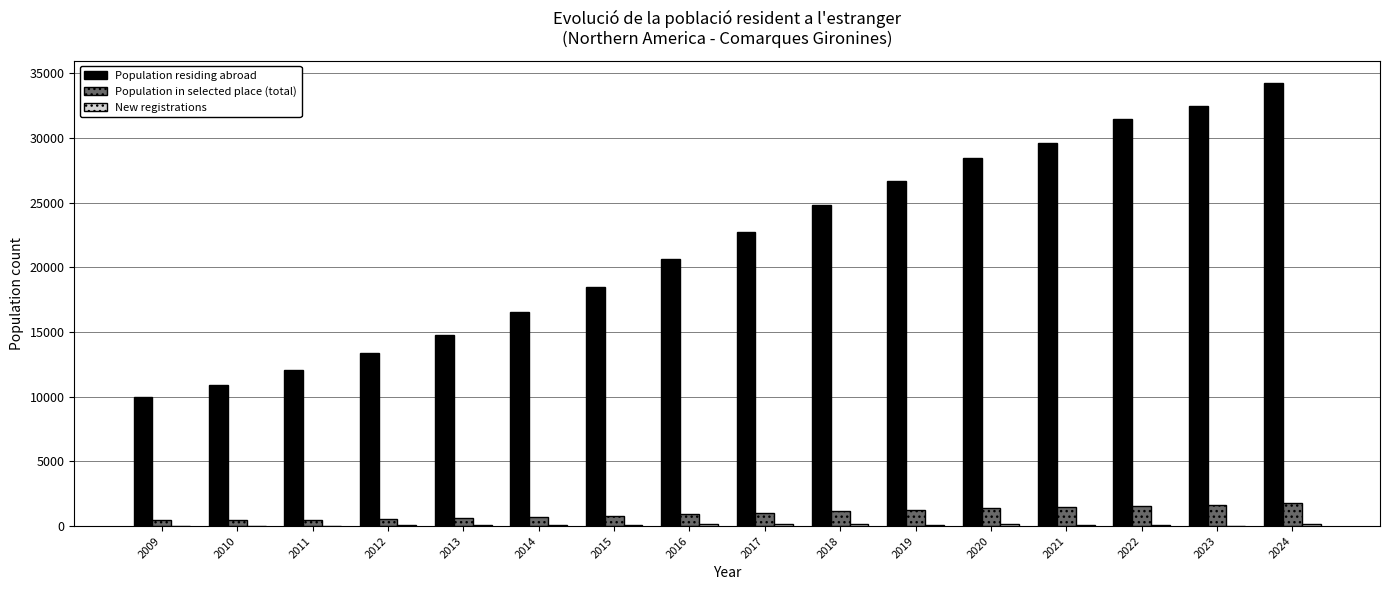

Where is Population residing abroad nearest to the value 22106?

2017